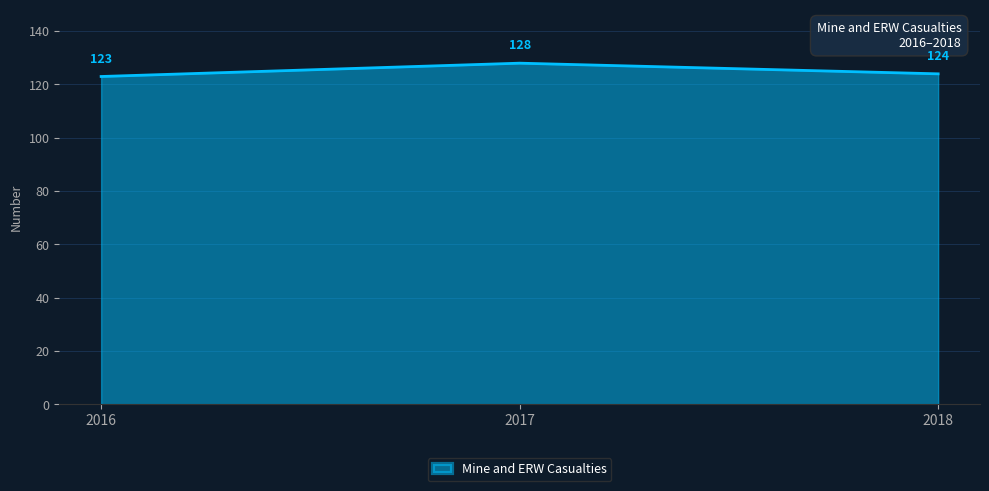

The value at 2016 is 123. True or false?

True